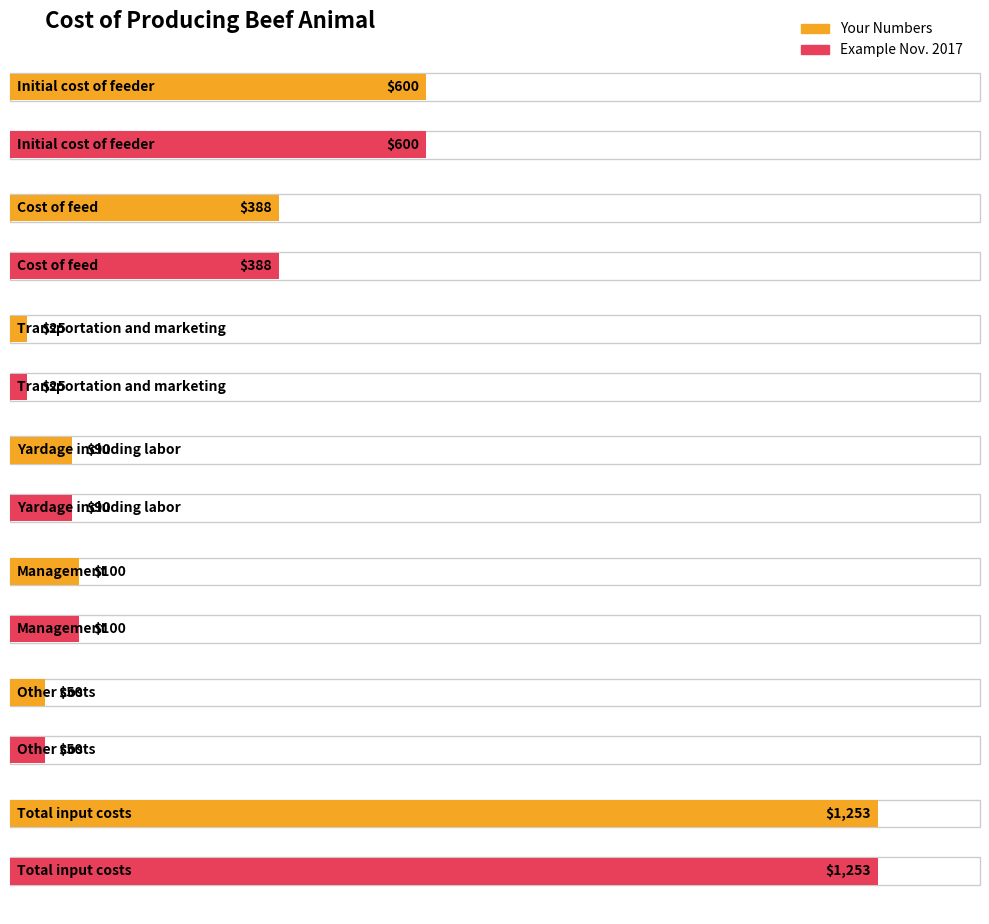

What is the total value across all series at Cost of feed?

776